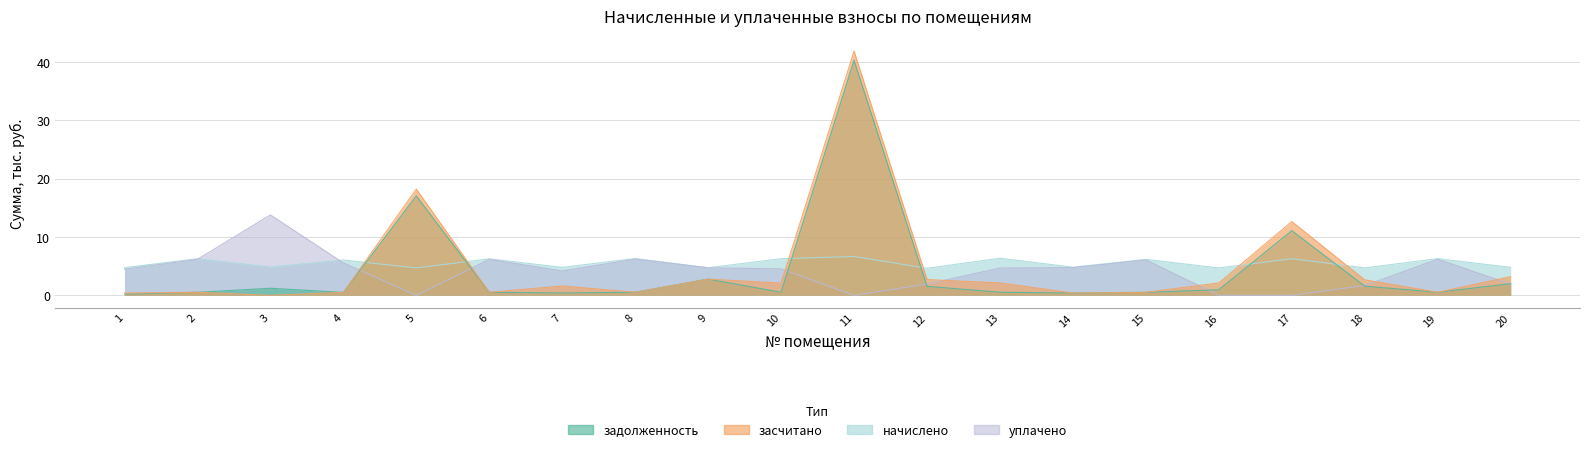

Which has a higher value, 20 or 11?

11